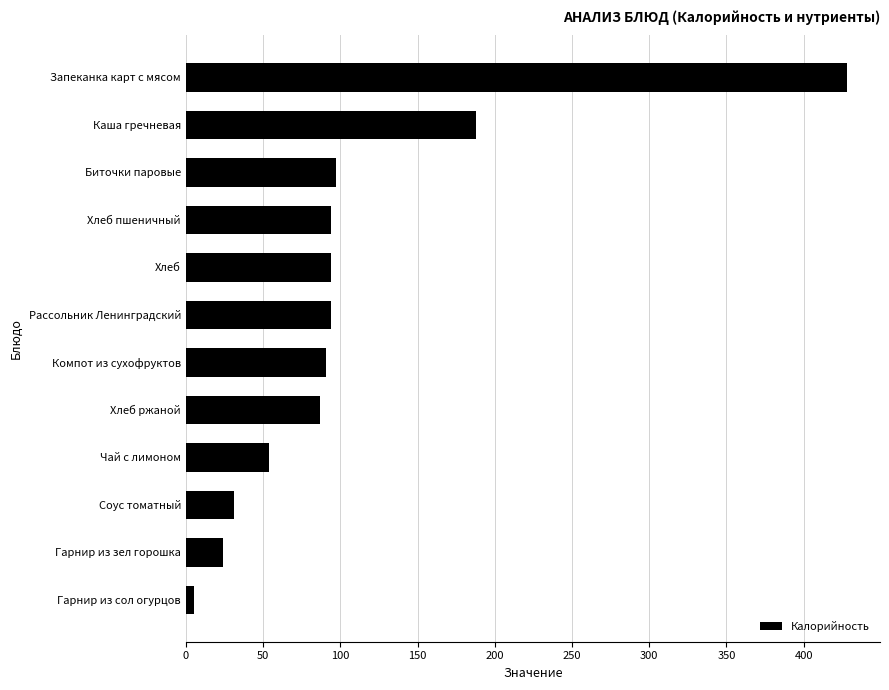

Reading bottom to top, list all the values displayed in this chart.

Гарнир из сол огурцов=5	Гарнир из зел горошка=24	Соус томатный=31	Чай с лимоном=54	Хлеб ржаной=87	Компот из сухофруктов=91	Рассольник Ленинградский=94	Хлеб=94	Хлеб пшеничный=94	Биточки паровые=97	Каша гречневая=188	Запеканка карт с мясом=428